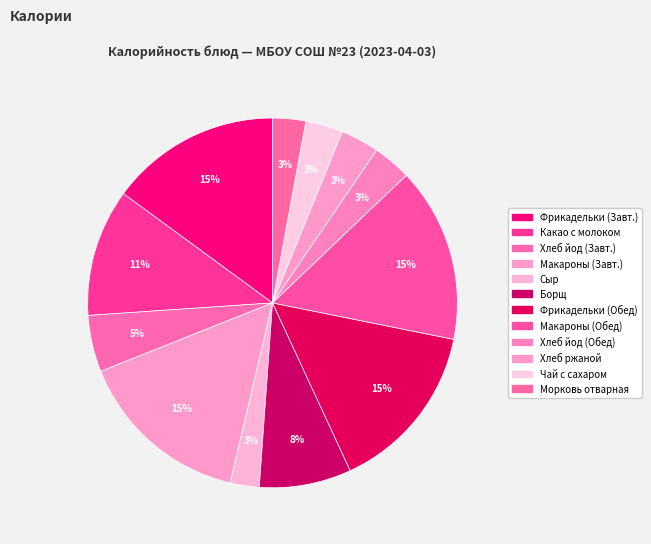

How many segments does this pie chart have?

12